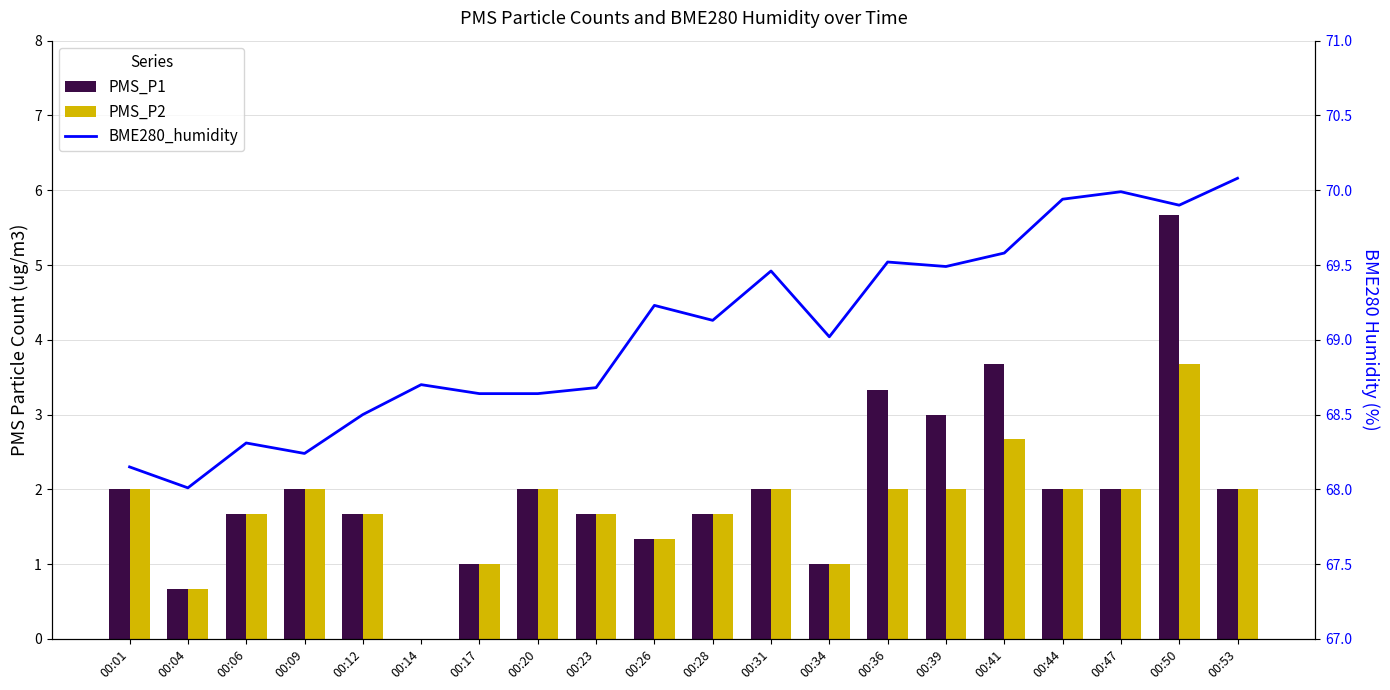

Reading left to right, what are all the values shown in this chart?

PMS_P1: 00:01=2.0	00:04=0.7	00:06=1.7	00:09=2.0	00:12=1.7	00:14=0.0	00:17=1.0	00:20=2.0	00:23=1.7	00:26=1.3	00:28=1.7	00:31=2.0	00:34=1.0	00:36=3.3	00:39=3.0	00:41=3.7	00:44=2.0	00:47=2.0	00:50=5.7	00:53=2.0
PMS_P2: 00:01=2.0	00:04=0.7	00:06=1.7	00:09=2.0	00:12=1.7	00:14=0.0	00:17=1.0	00:20=2.0	00:23=1.7	00:26=1.3	00:28=1.7	00:31=2.0	00:34=1.0	00:36=2.0	00:39=2.0	00:41=2.7	00:44=2.0	00:47=2.0	00:50=3.7	00:53=2.0
BME280_humidity: 00:01=68.2	00:04=68.0	00:06=68.3	00:09=68.2	00:12=68.5	00:14=68.7	00:17=68.6	00:20=68.6	00:23=68.7	00:26=69.2	00:28=69.1	00:31=69.5	00:34=69.0	00:36=69.5	00:39=69.5	00:41=69.6	00:44=69.9	00:47=70.0	00:50=69.9	00:53=70.1